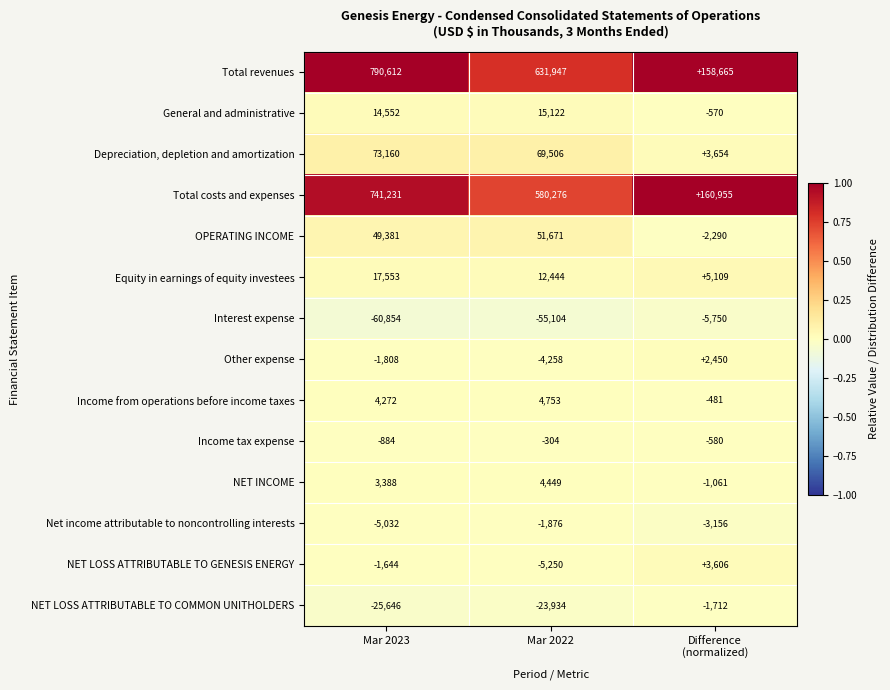

True or false: Interest expense has a value of -85876 at Mar 2023.

False